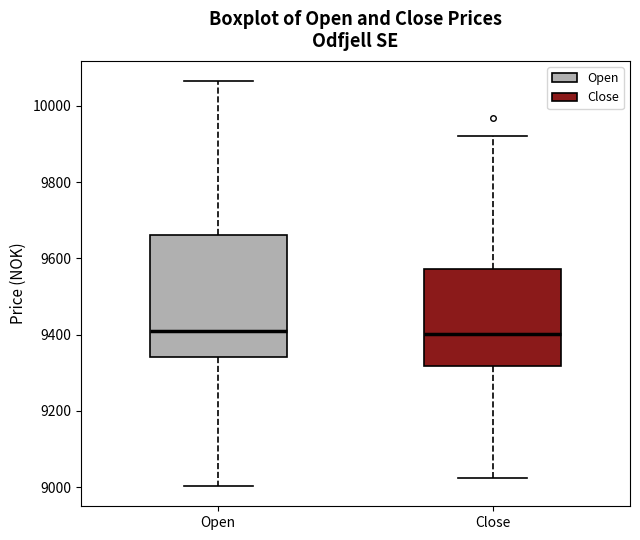

Where does the upper whisker of the box for Close end on the y-axis? The values are not printed on the chart, so give them approximately, as read against the axis.

9920